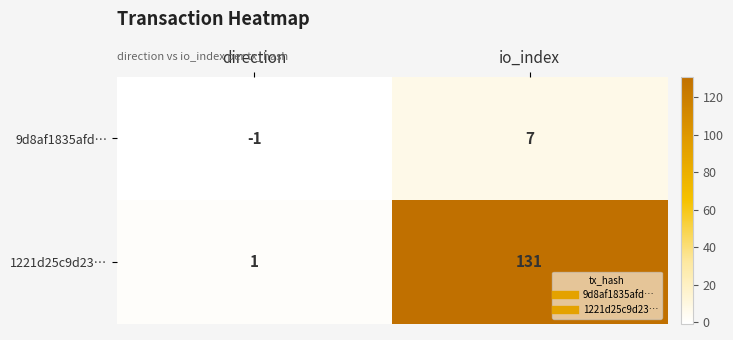

At how many categories does at least one series exceed 112?

1